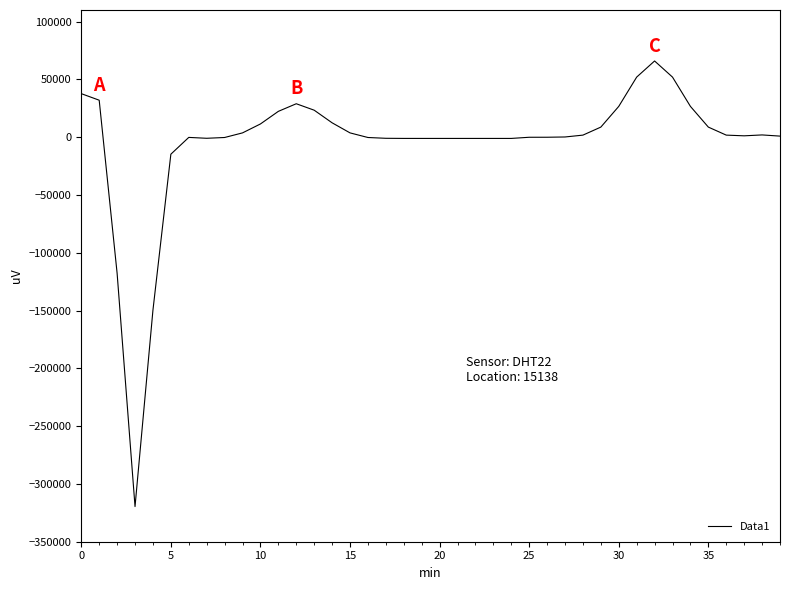

What is the maximum value shown in the chart?

65900.0